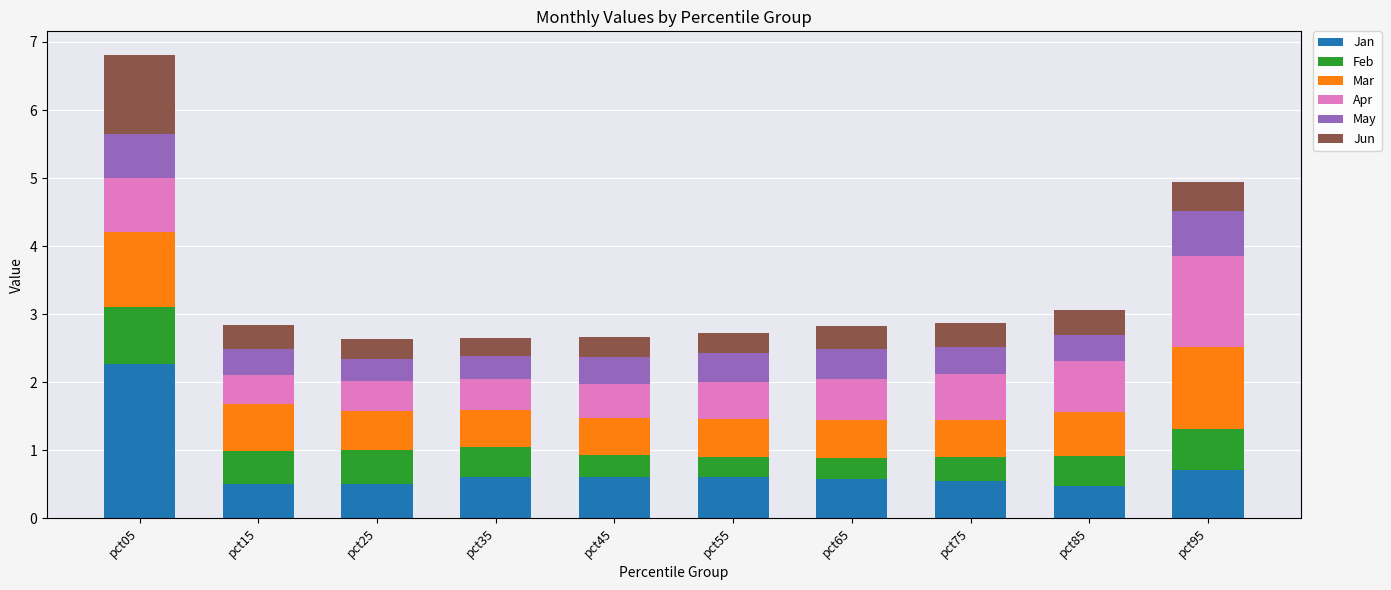

What is the total value across all series at pct65?

2.8